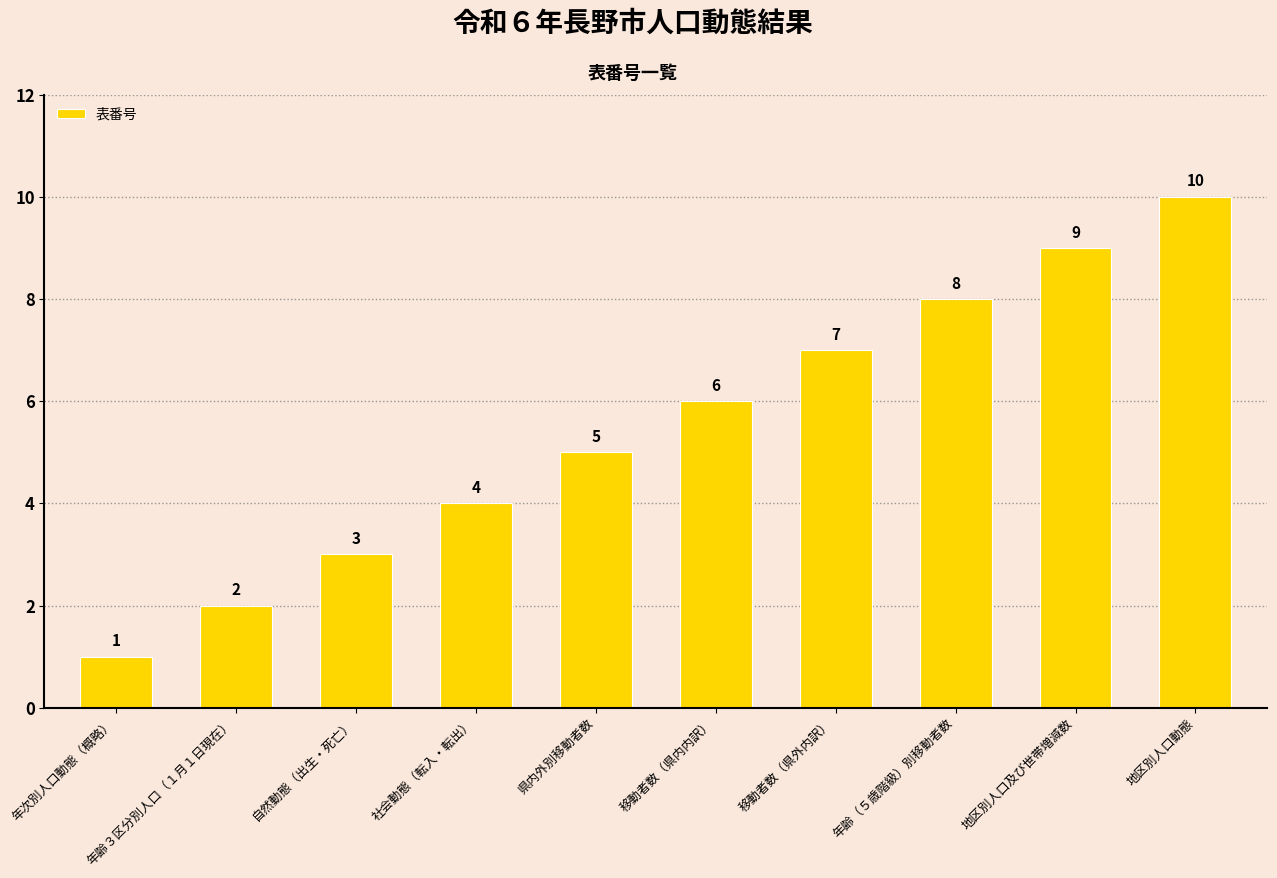

How many bars are there in total?

10